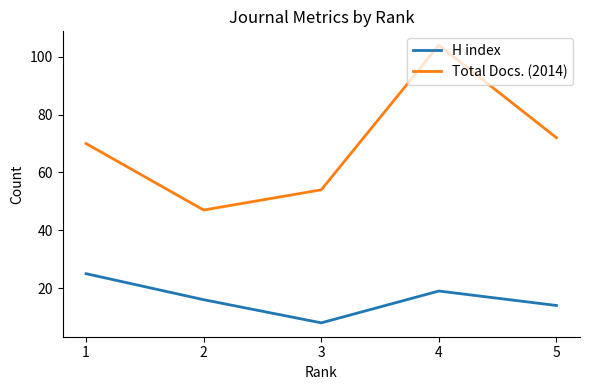

Read the H index value at 5.

14